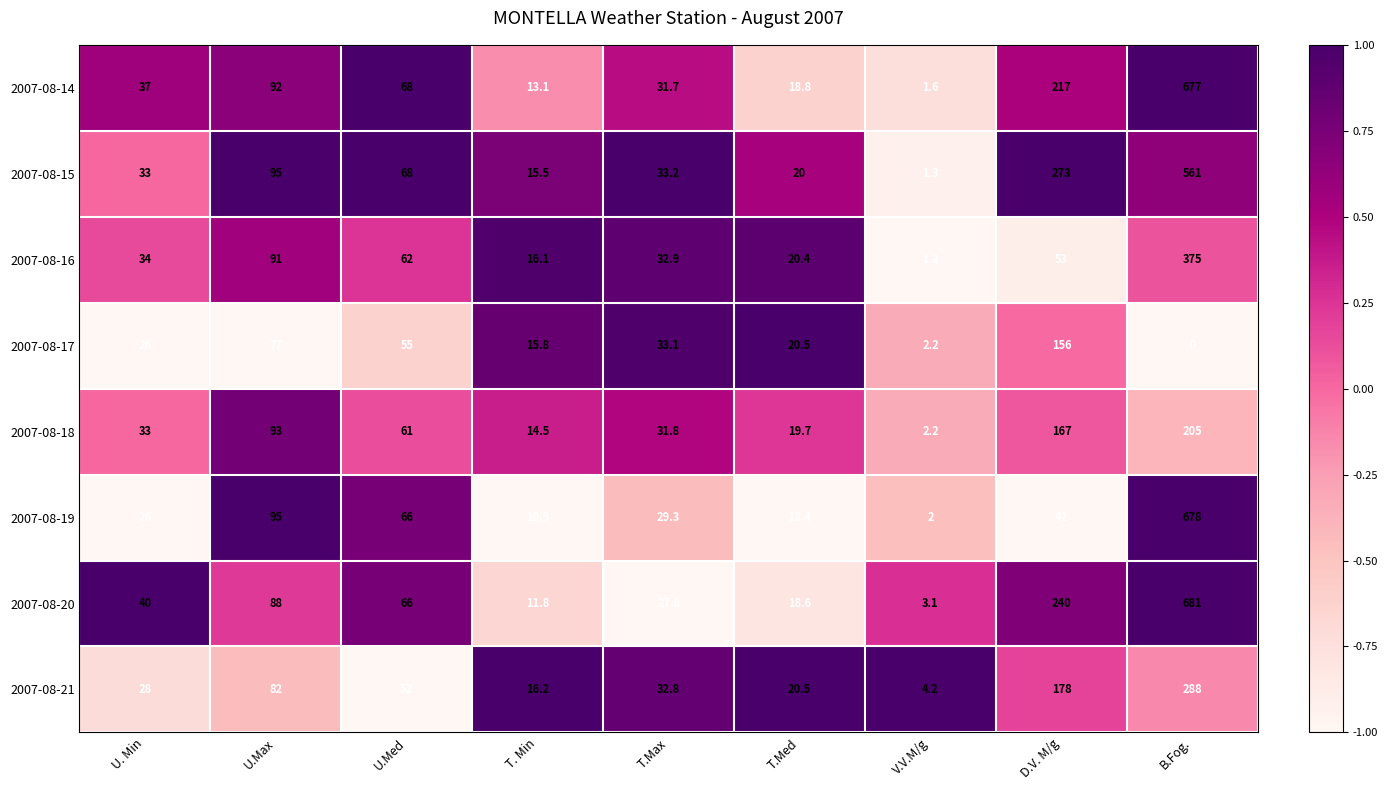

What is the total value across all series at D.V. M/g?

1326.0